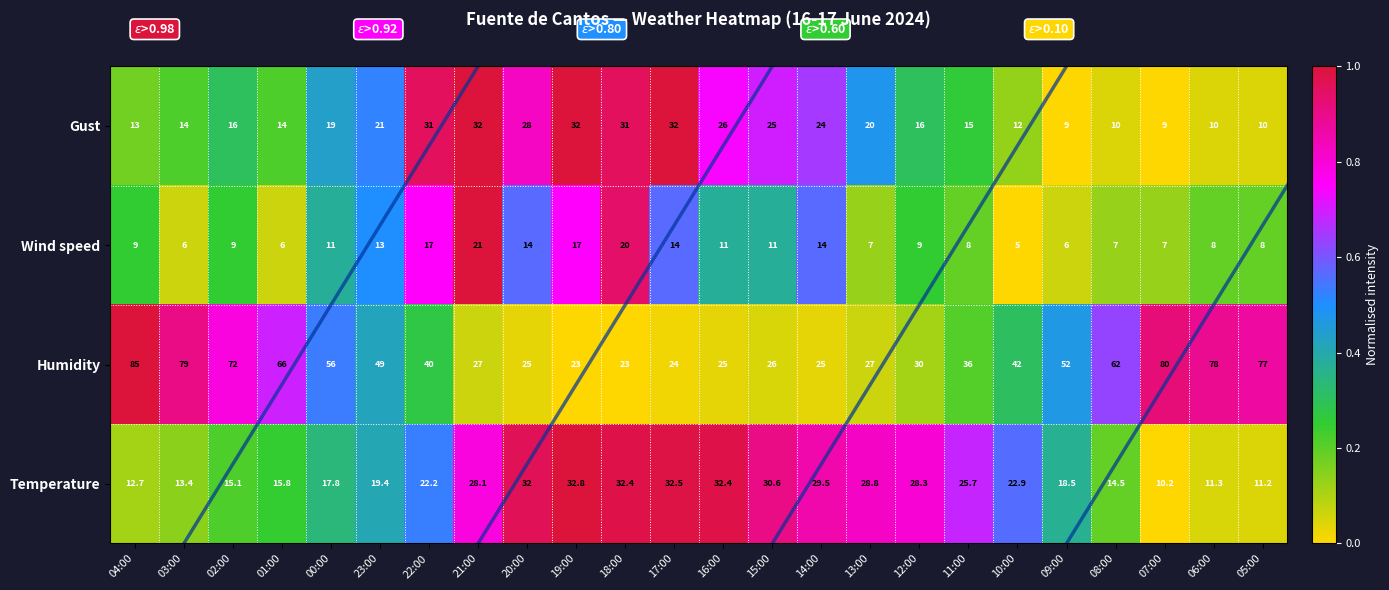

Rank the series at 03:00 from lowest to highest value.

Wind speed, Temperature, Gust, Humidity